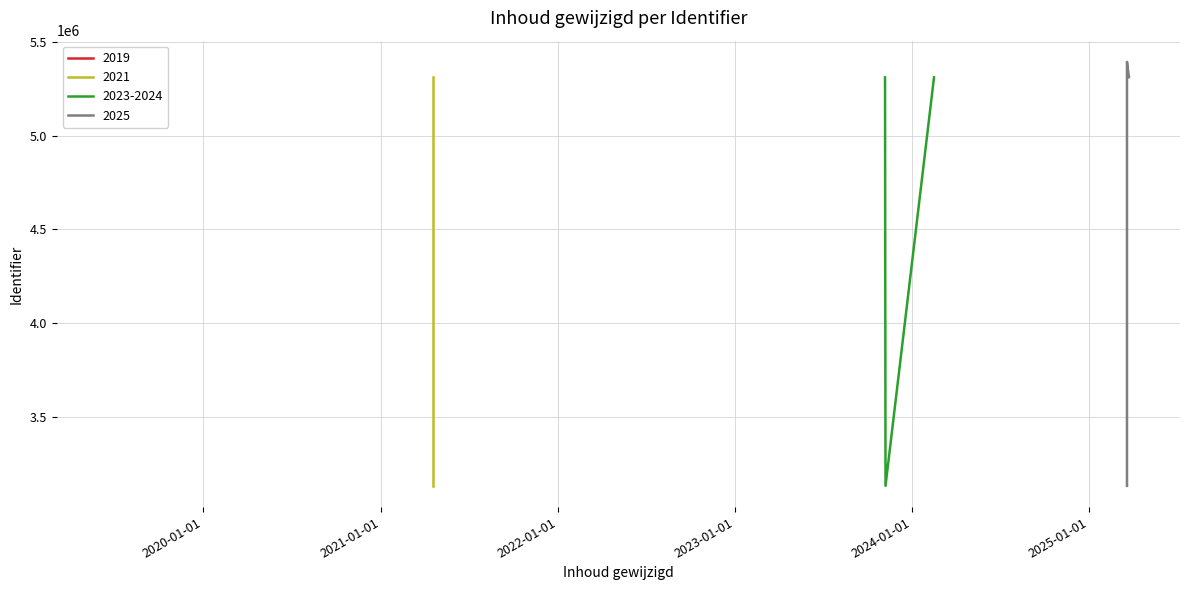

What is the value of the 11th point from the left?

3134696